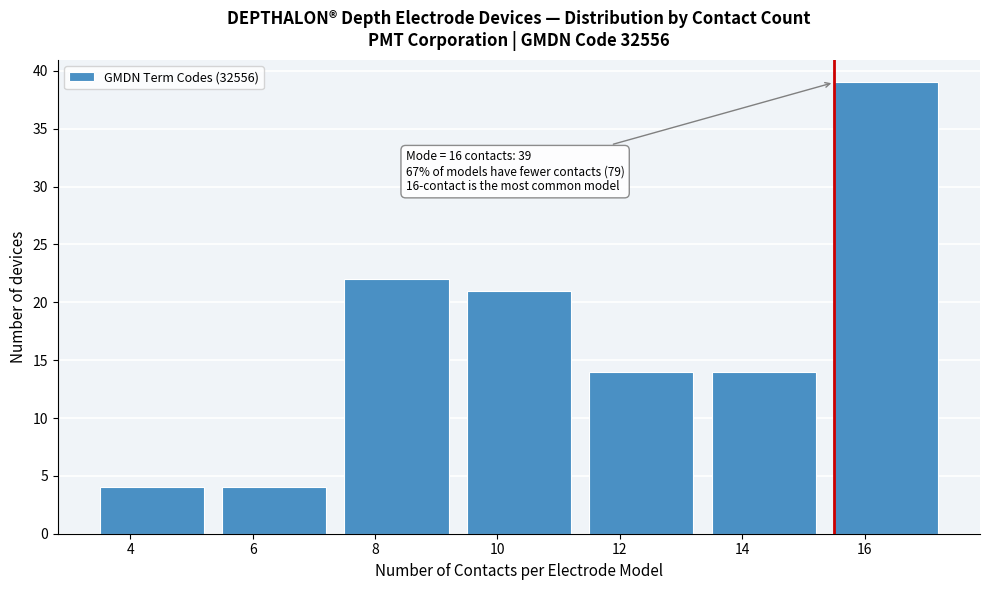

Reading left to right, extract all data points from this chart.

4	4	22	21	14	14	39